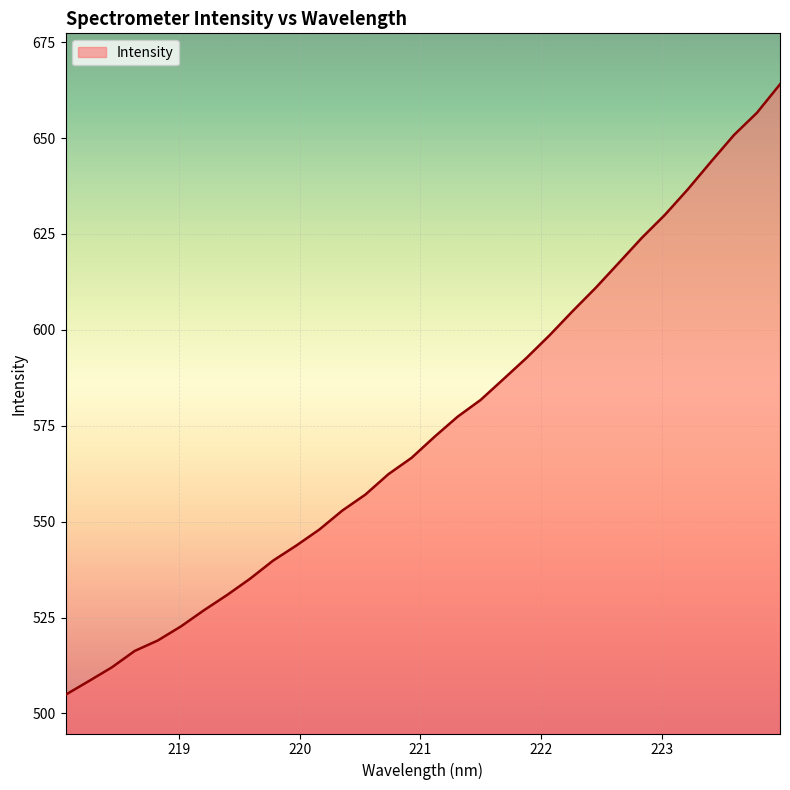

What is the minimum value shown in the chart?

504.9